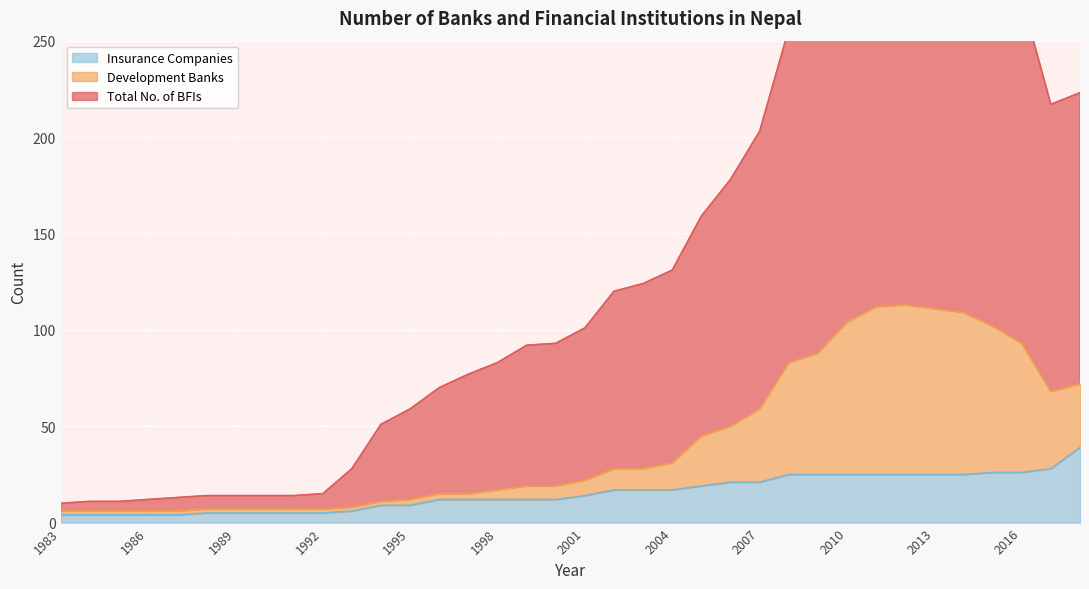

List the series in order of their peak value, lowest first.

Insurance Companies, Development Banks, Total No. of BFIs